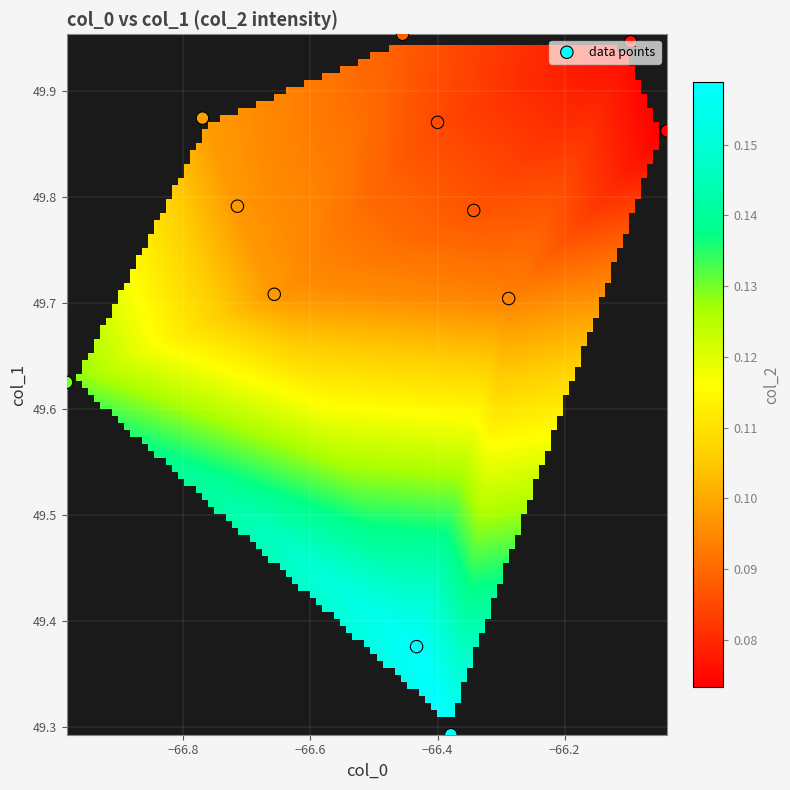

Reading left to right, what are all the values shown in this chart?

-66.379: 49.3	0.2
-66.433: 49.4	0.2
-66.288: 49.7	0.1
-66.039: 49.9	0.1
-66.343: 49.8	0.1
-66.657: 49.7	0.1
-66.984: 49.6	0.1
-66.096: 49.9	0.1
-66.400: 49.9	0.1
-66.715: 49.8	0.1
-66.455: 50.0	0.1
-66.770: 49.9	0.1